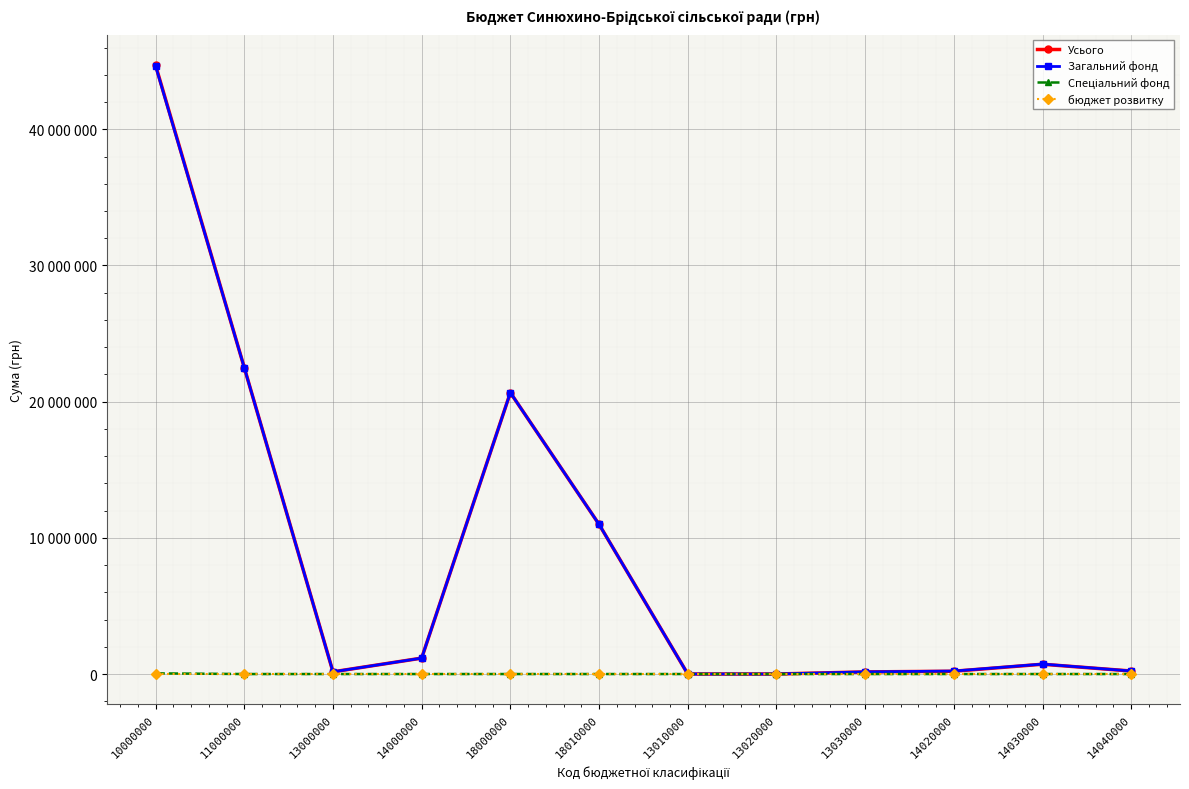

Reading left to right, list all the values displayed in this chart.

Усього: 44696618	22500828	161470	1168780	20661831	10992155	3170	2000	156300	205700	719700	221833
Загальний фонд: 44647618	22500828	161470	1168780	20661831	10992155	3170	2000	156300	216940	730007	221833
Спеціальний фонд: 49000	0	0	0	0	0	0	0	0	0	0	0
бюджет розвитку: 0	0	0	0	0	0	0	0	0	0	0	0